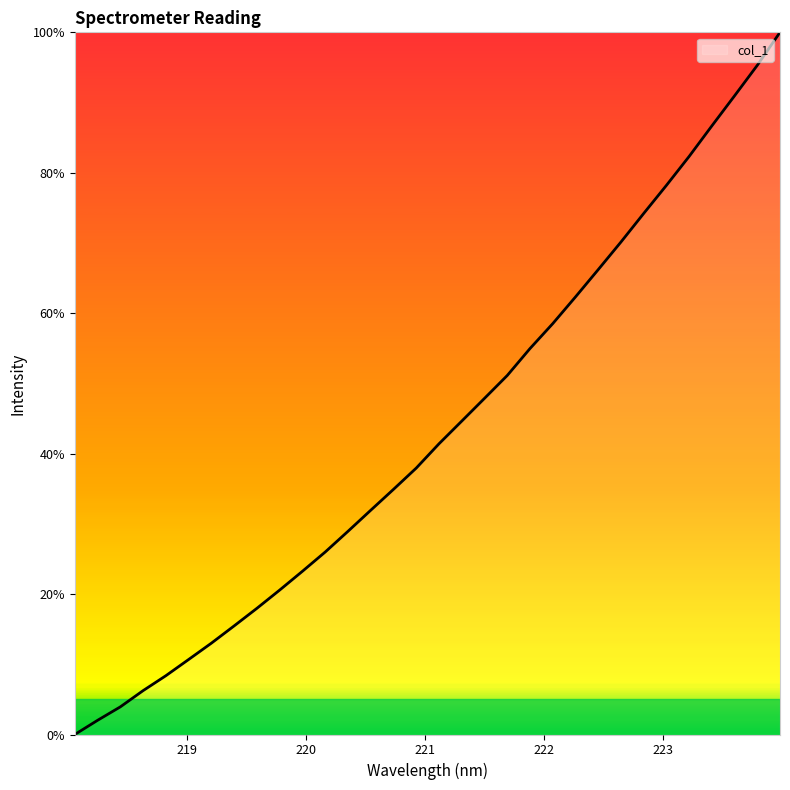

What is the maximum value shown in the chart?

100.0